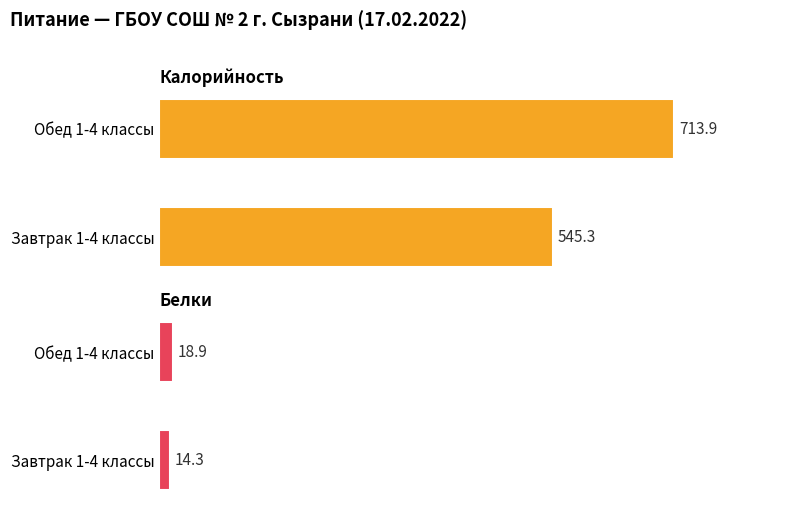

Reading right to left, transcribe all the data shown in this chart.

Калорийность: Обед 1-4 классы=713.9	Завтрак 1-4 классы=545.3
Белки: Обед 1-4 классы=18.9	Завтрак 1-4 классы=14.3